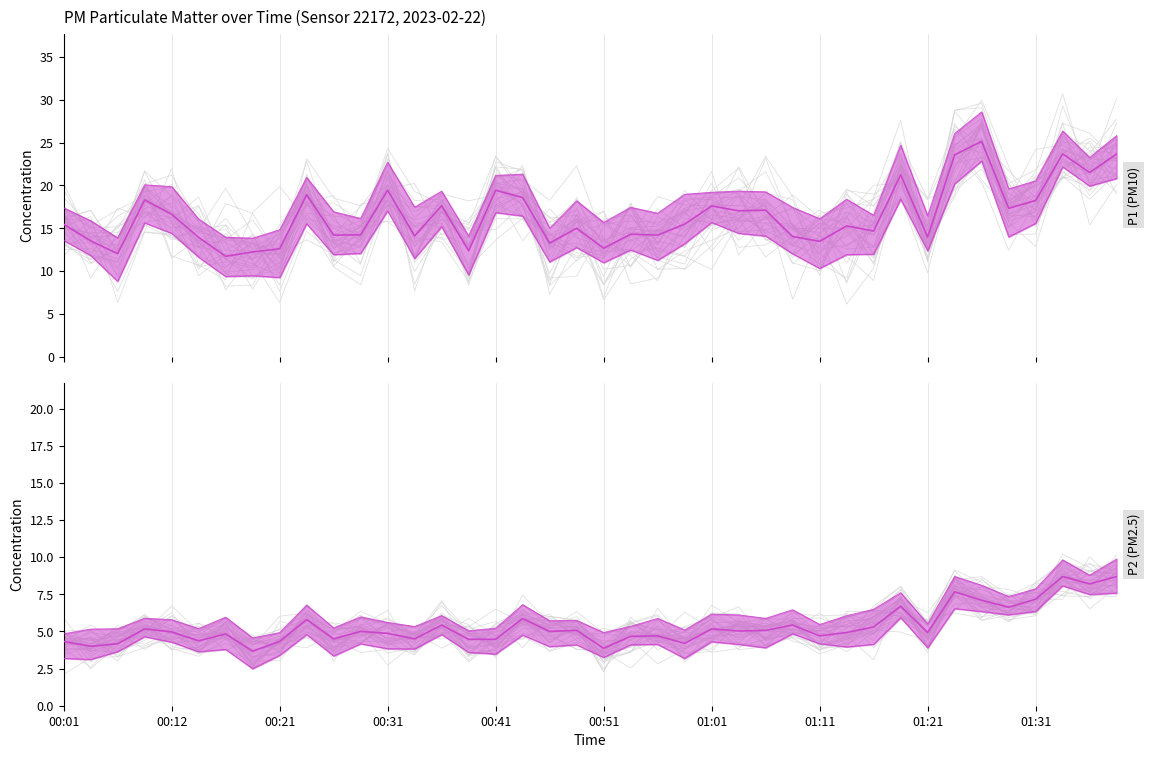

What is the sum of the P2 values at 33 and 00:01?

12.0